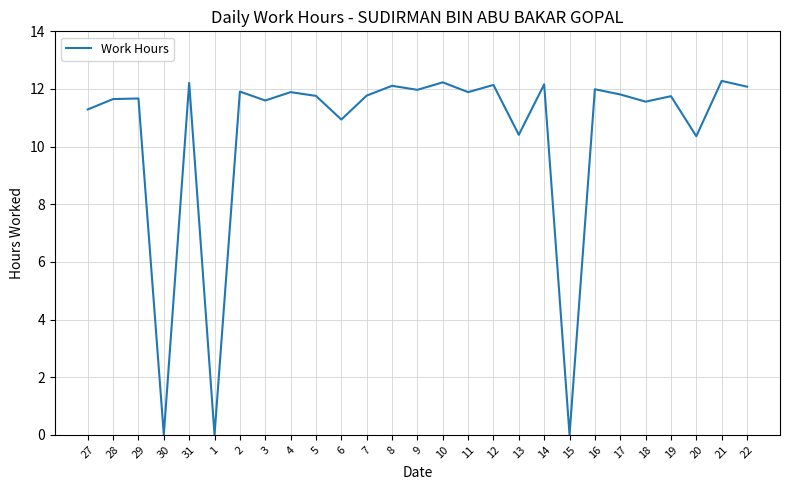

True or false: the data shows 5.4 at 2.

False